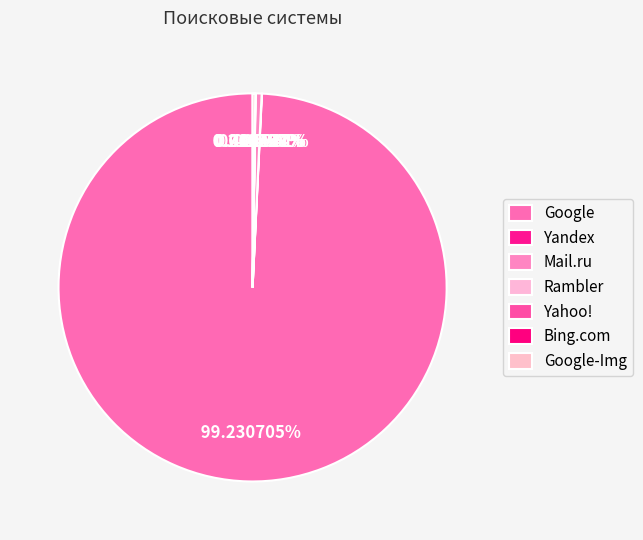

What is the largest slice in the pie chart?

Google